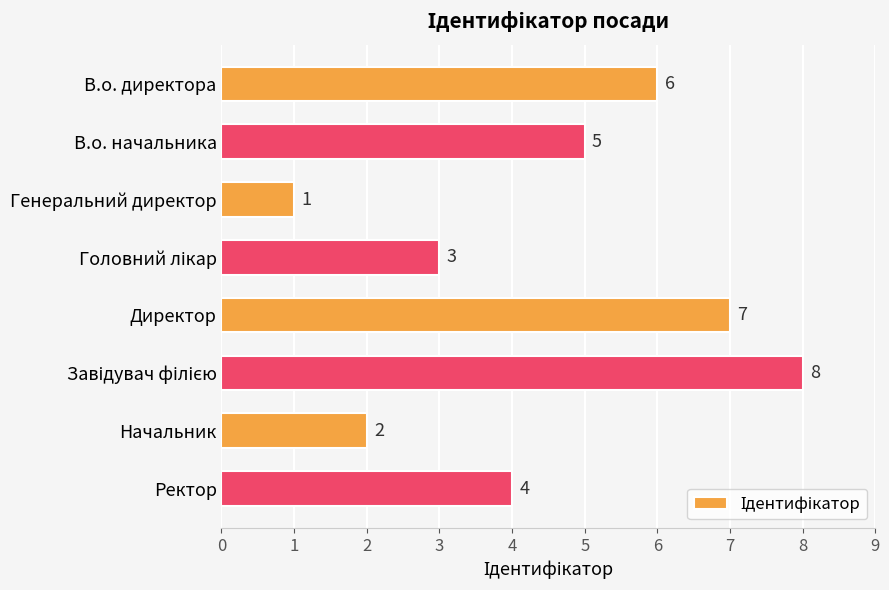

What is the label of the 4th bar from the bottom?

Директор